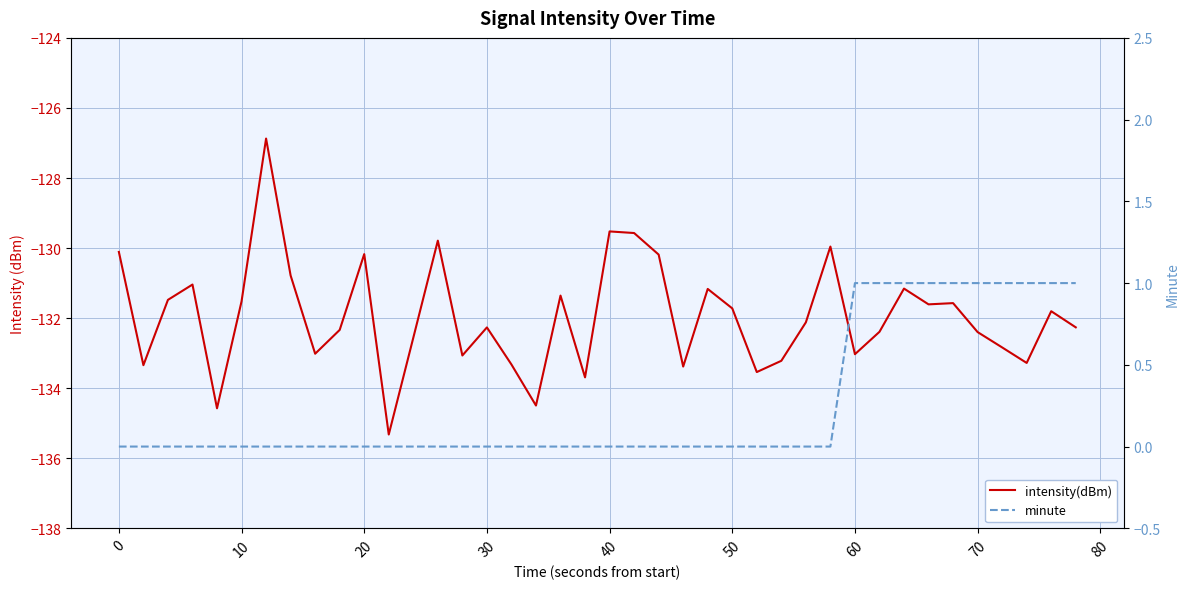

What are all the series names shown in the legend?

intensity(dBm), minute